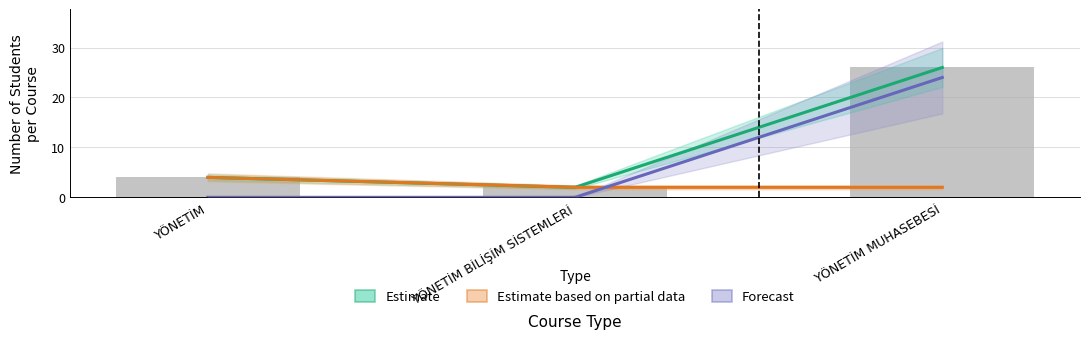

How many data points in Estimate based on partial data are above 4?

1